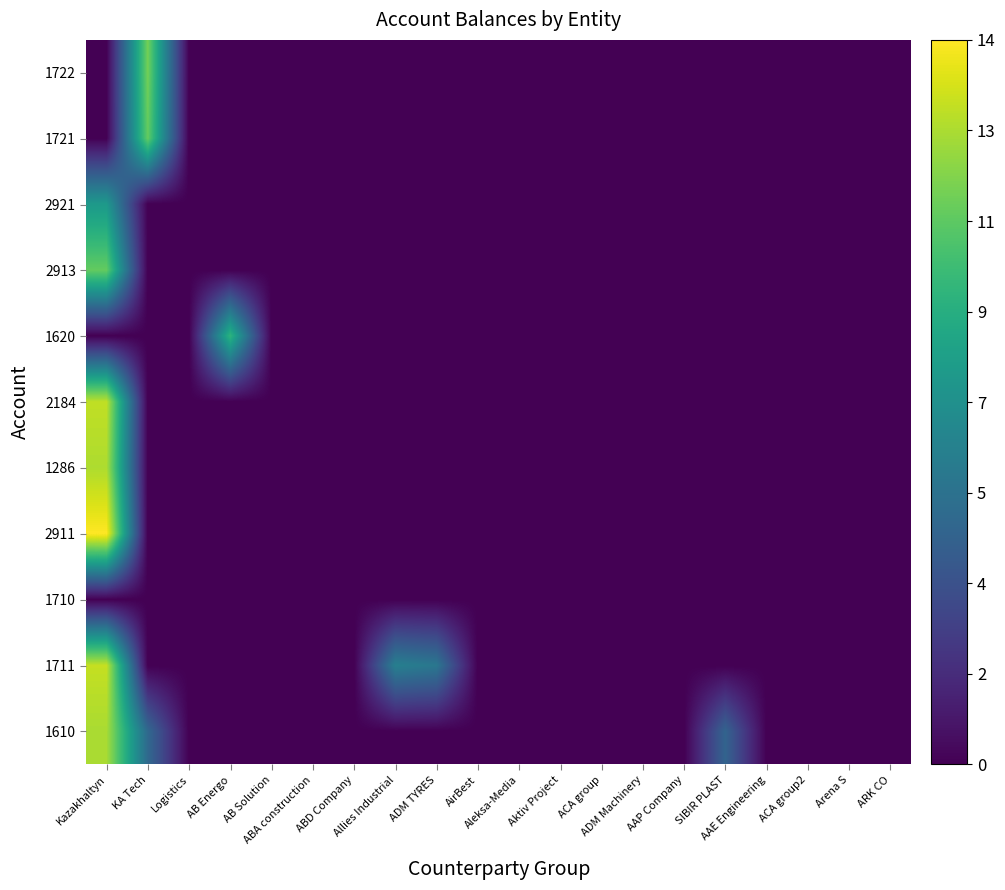

Count the number of categories in the chart.

20